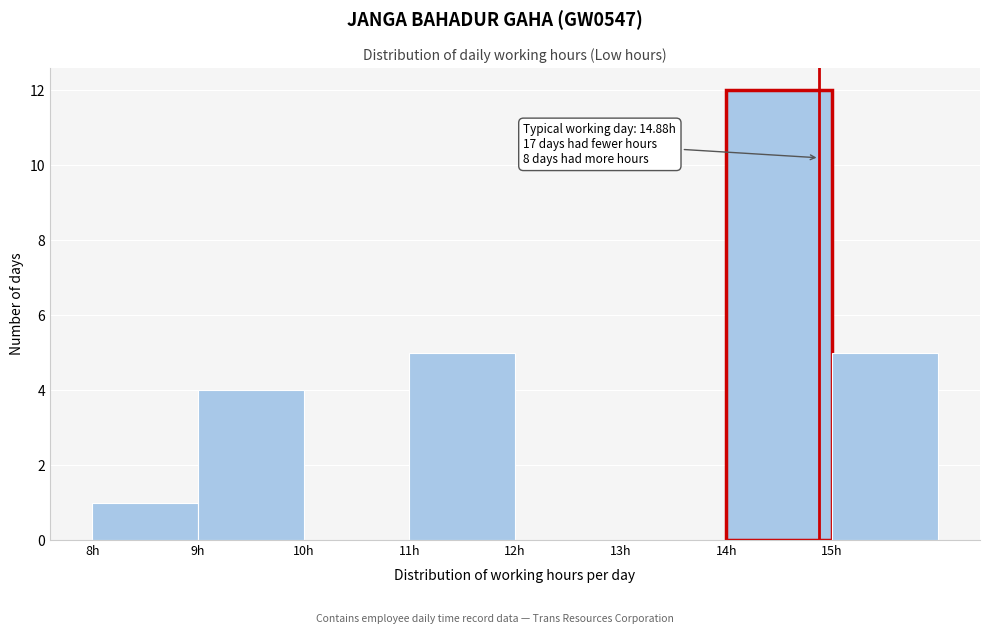

Which range on the x-axis has the tallest bar?

14 to 15